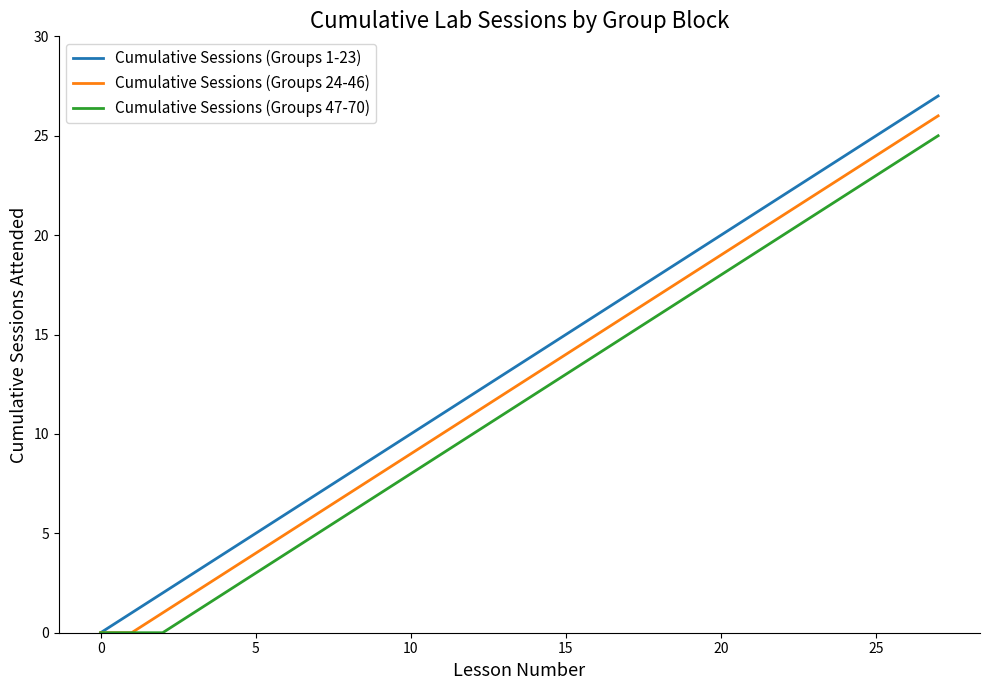

What is the difference between the maximum and minimum values in the Cumulative Sessions (Groups 47-70) series?

25